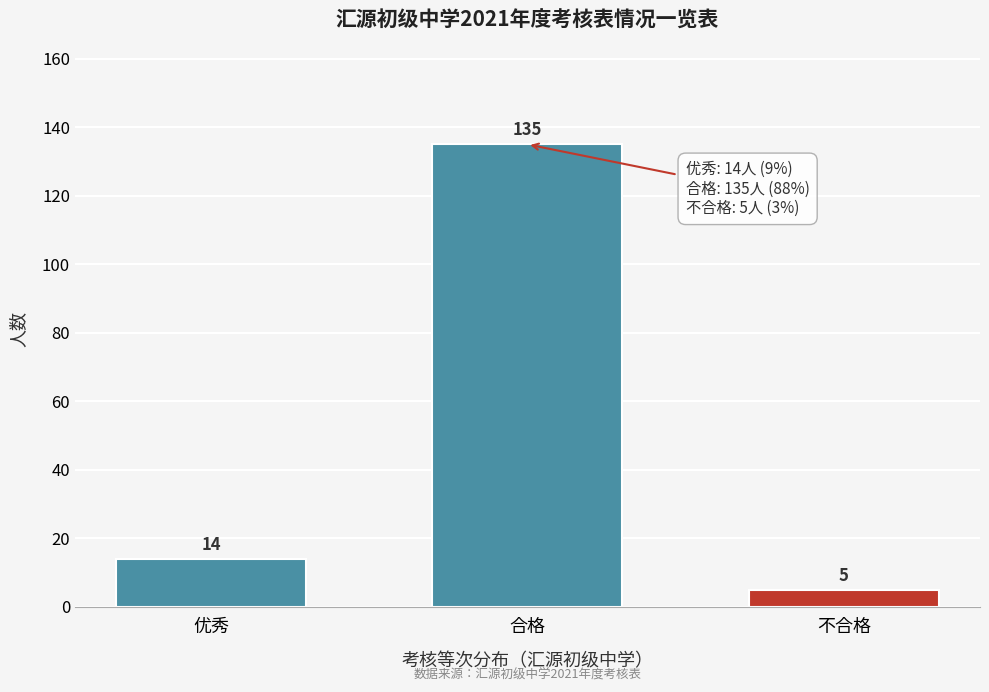

Reading left to right, extract all data points from this chart.

14	135	5